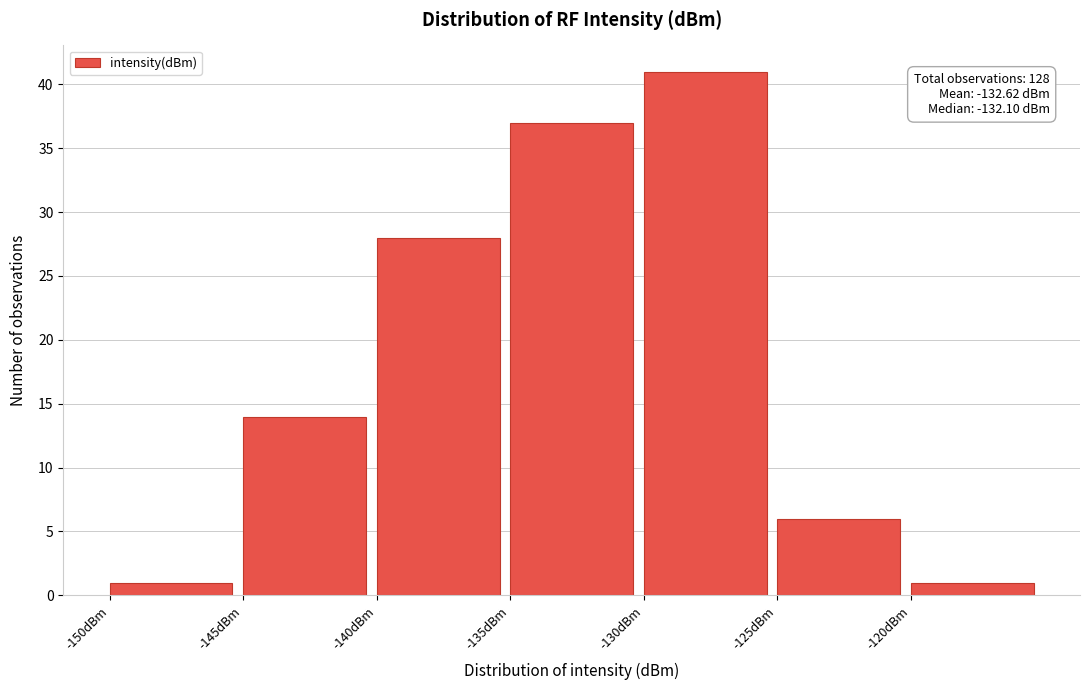

Which range on the x-axis has the tallest bar?

-130 to -125